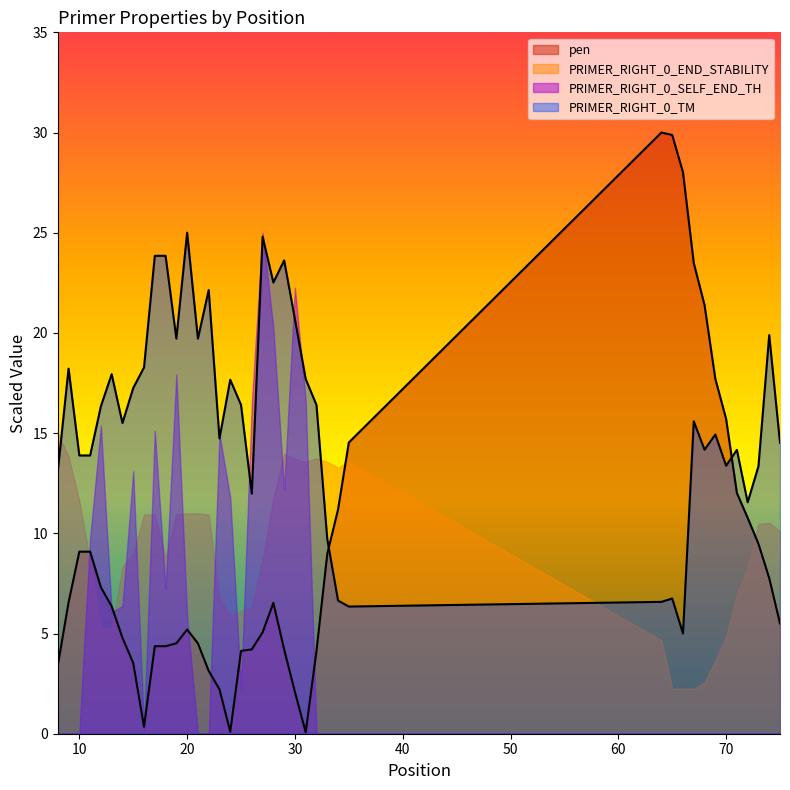

How many times do PRIMER_RIGHT_0_TM and pen cross each other?

2